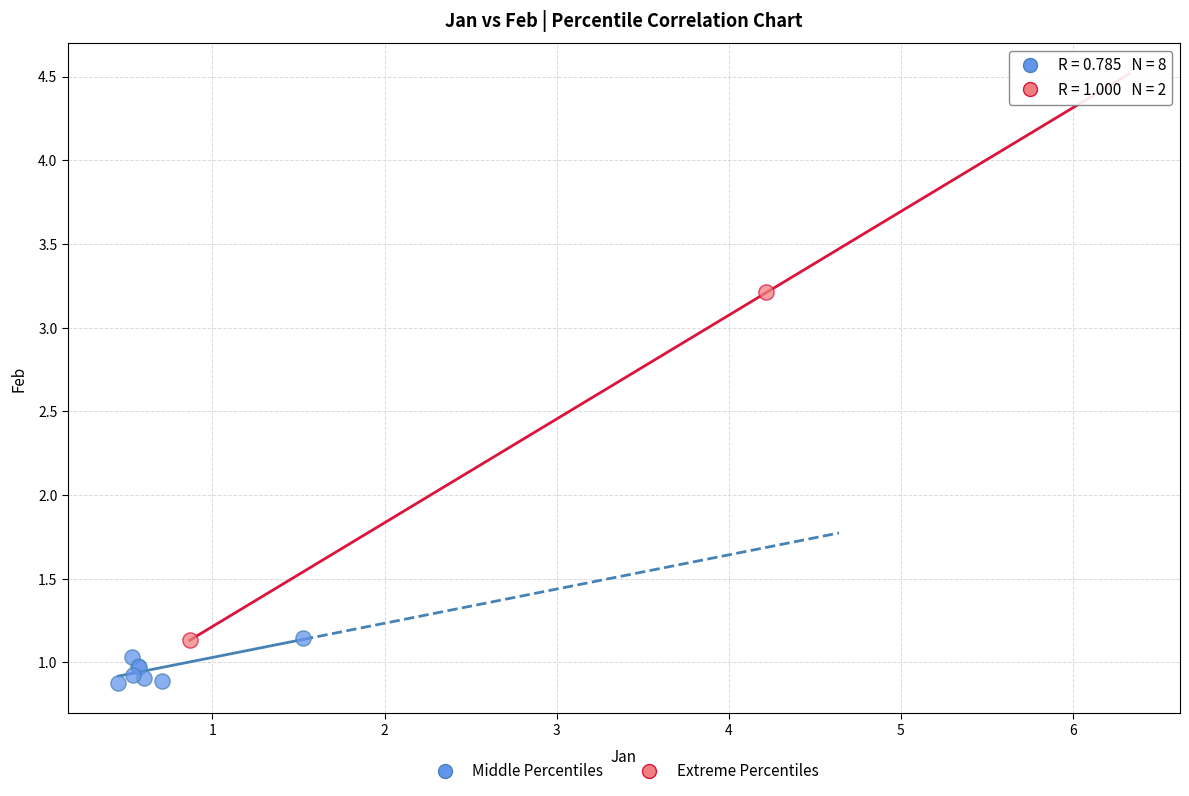

Which series has the widest spread of Y values?

Extreme Percentiles